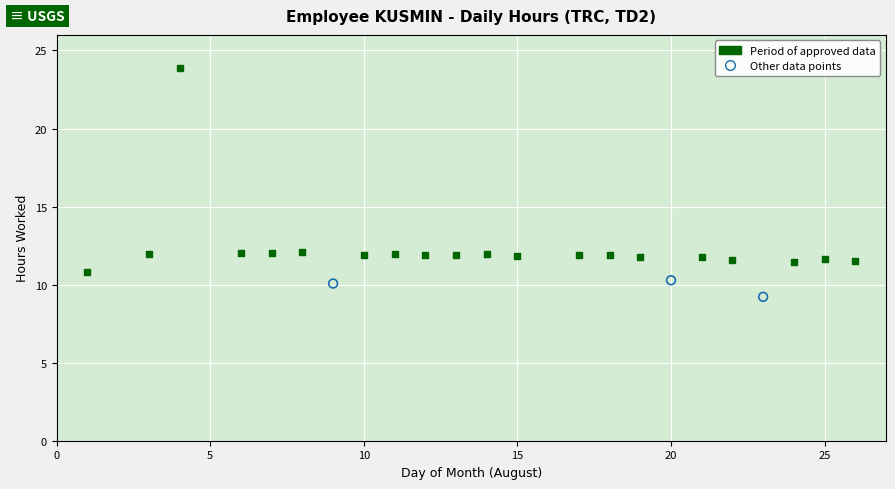

Which series has the widest spread of Y values?

Period of approved data